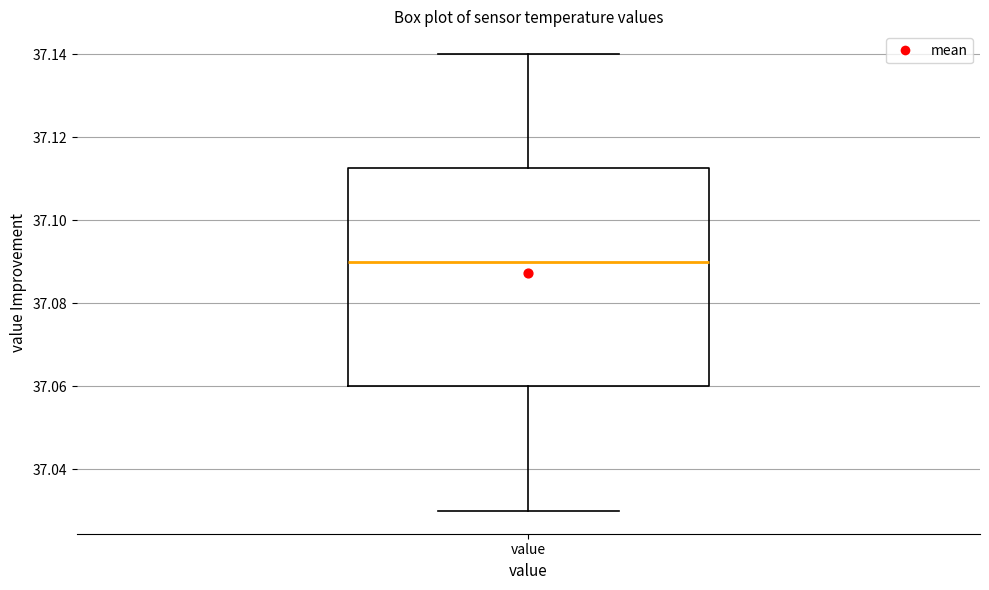

Transcribe this box plot: give where the median line is, the range the box spans, and where the two whiskers end, as read against the y-axis. The values are not printed on the chart, so give them approximately, as read against the axis.

median 37.090, box 37.060 to 37.112, whiskers 37.030 to 37.140